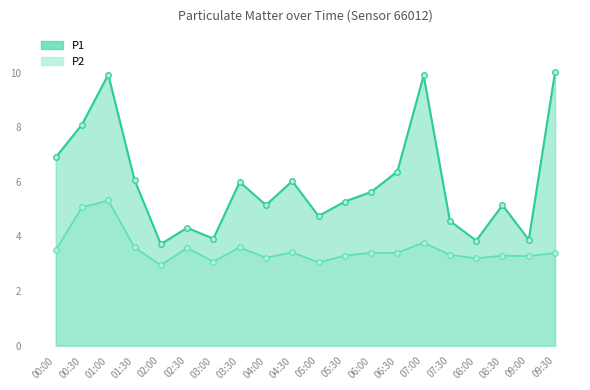

At which label is P2 closest to 4?

07:00